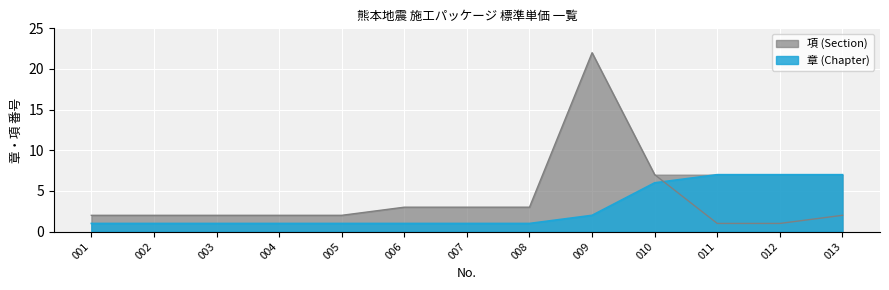

List the series in order of their peak value, highest first.

項 (Section), 章 (Chapter)